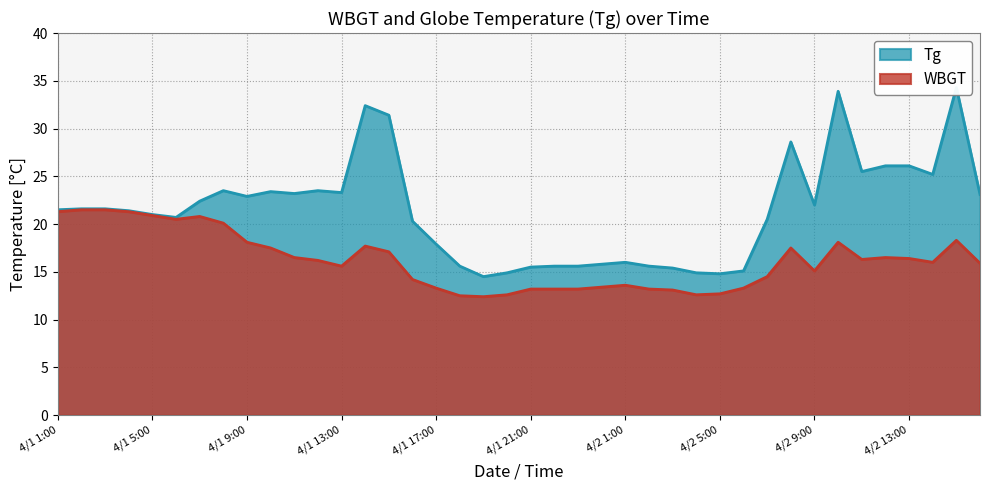

How many lines are shown in the chart?

2